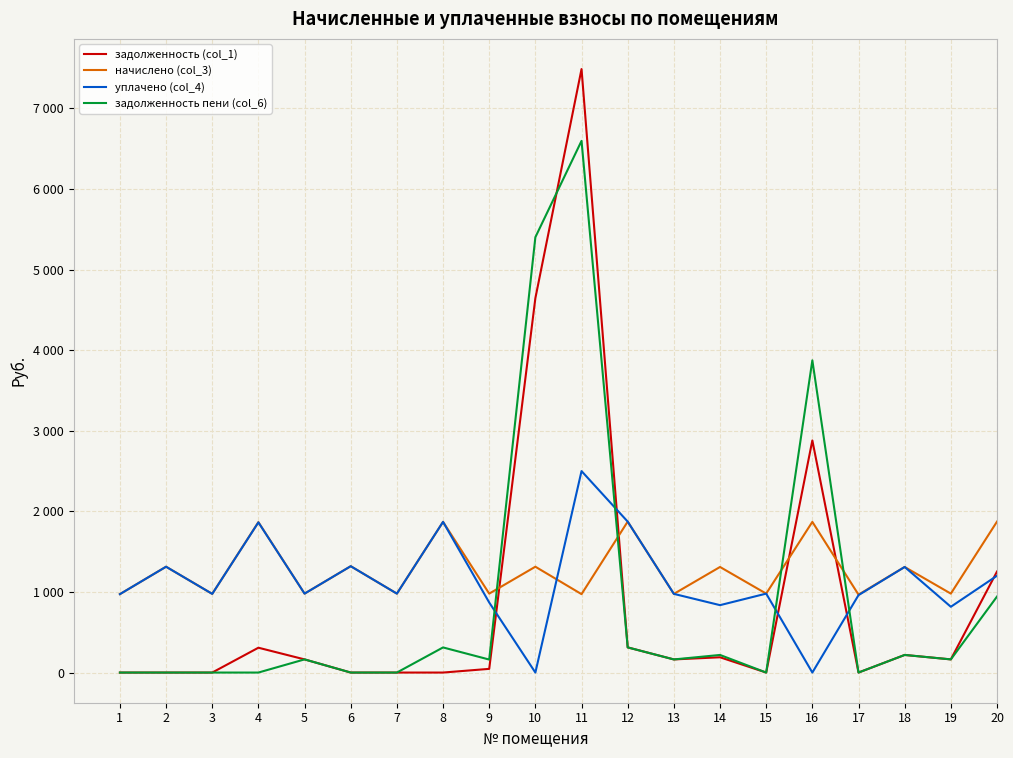

Does the chart have visible grid lines?

Yes